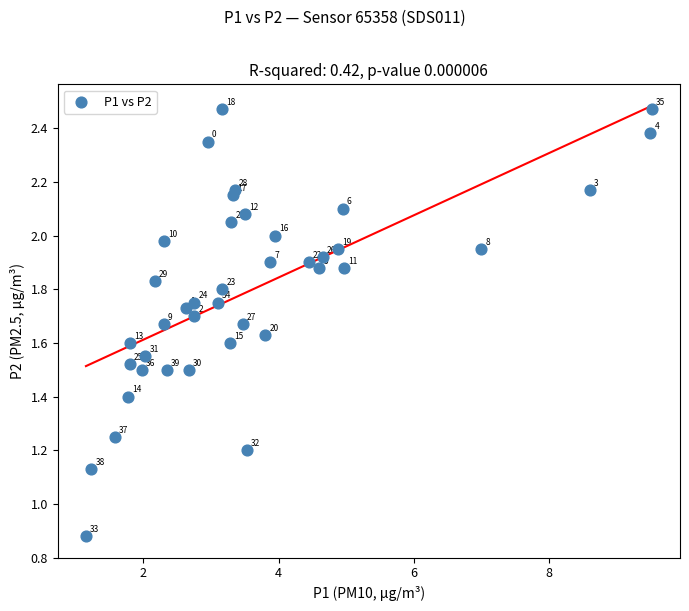

What is the range of X values (max minus min)?

8.4